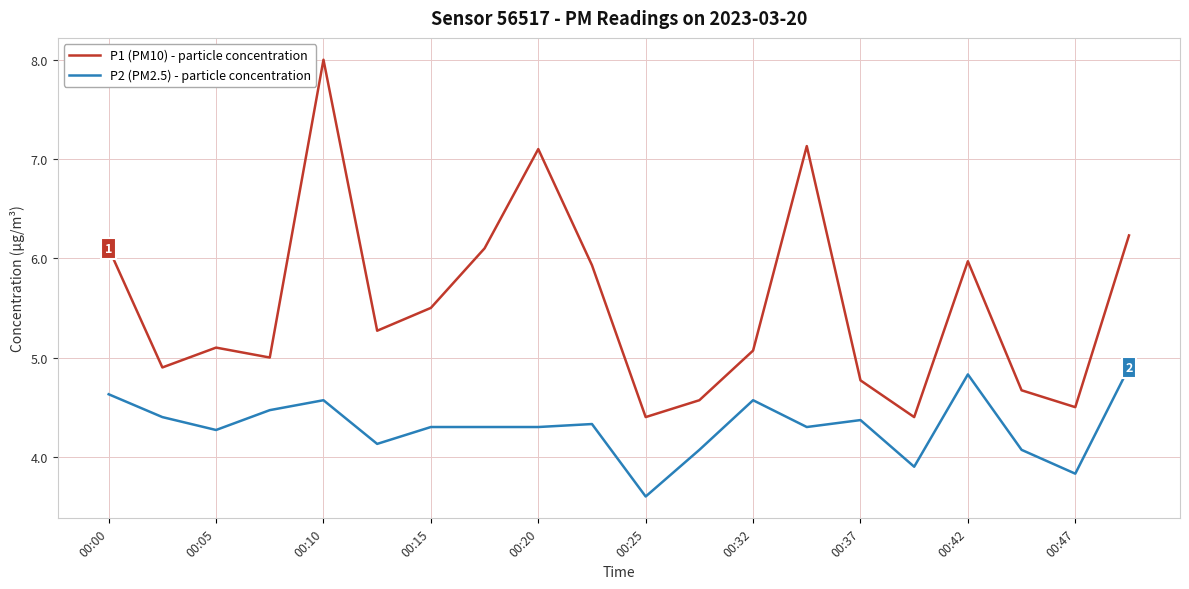

How many distinct data groups are displayed?

2